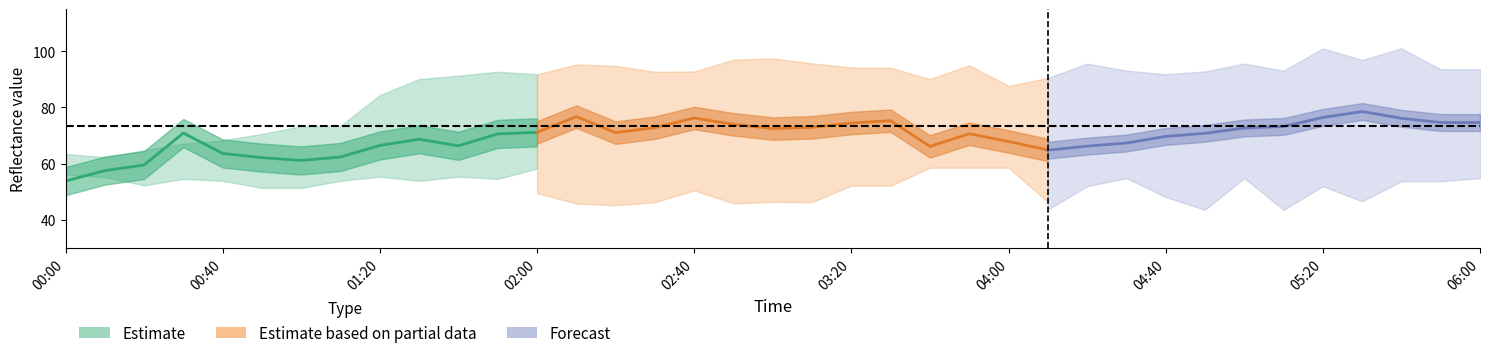

At how many categories does at least one series exceed 100?

2